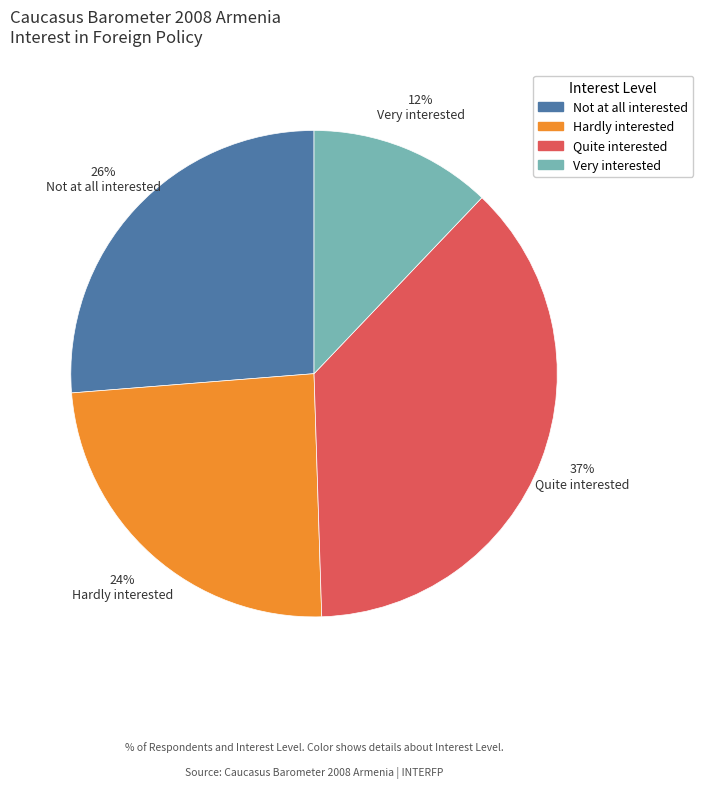

Rank the categories by value from lowest to highest.

Very interested, Hardly interested, Not at all interested, Quite interested